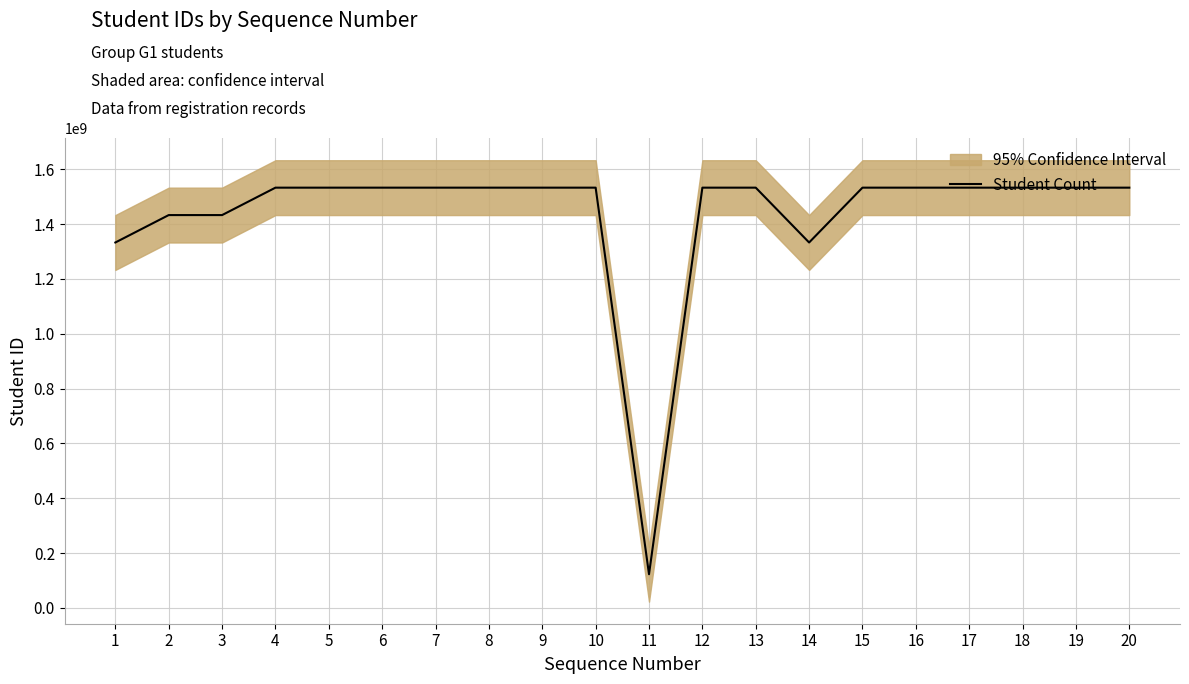

Reading right to left, extract all data points from this chart.

1533012012	1533008765	1533000164	1533016478	1533016544	1533015577	1333001145	1533011726	1533008877	123001081	1533011844	1533008798	1533021063	1533010854	1533018104	1533001775	1533000185	1433000037	1433004024	1333011761